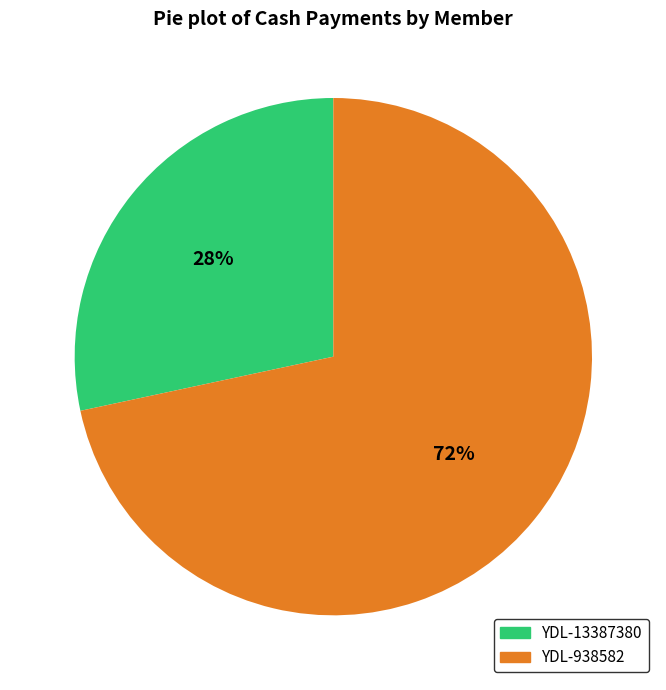

What is the largest slice in the pie chart?

YDL-938582